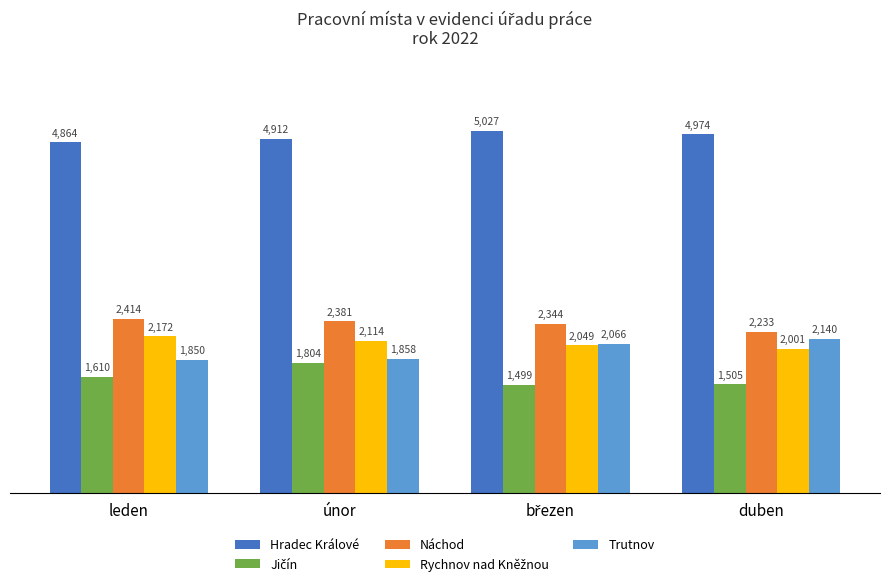

Which category has the lowest value in the Náchod series?

duben